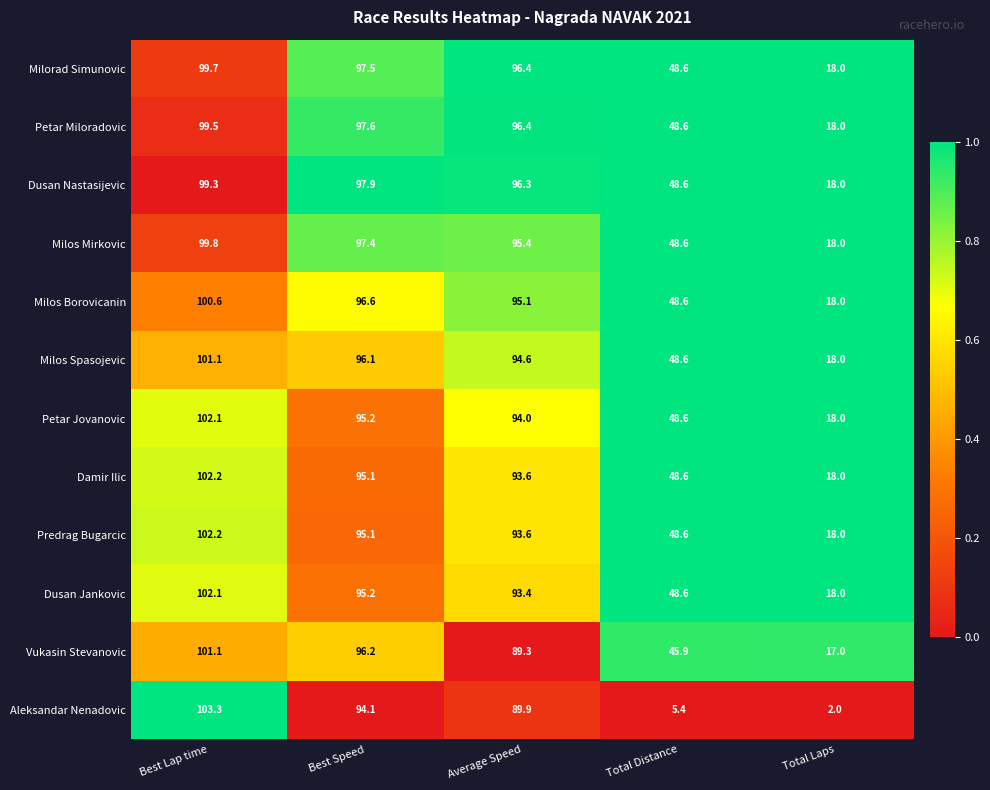

Which label corresponds to the smallest value in the chart?

Total Laps